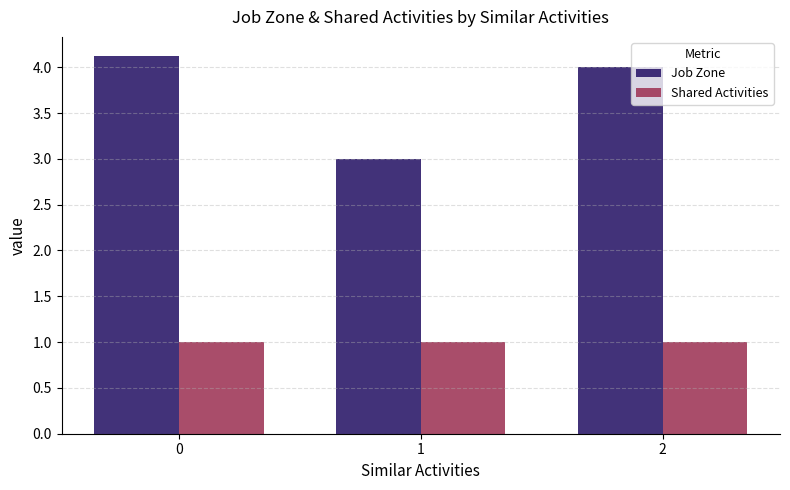

At which label is Job Zone closest to 3?

1